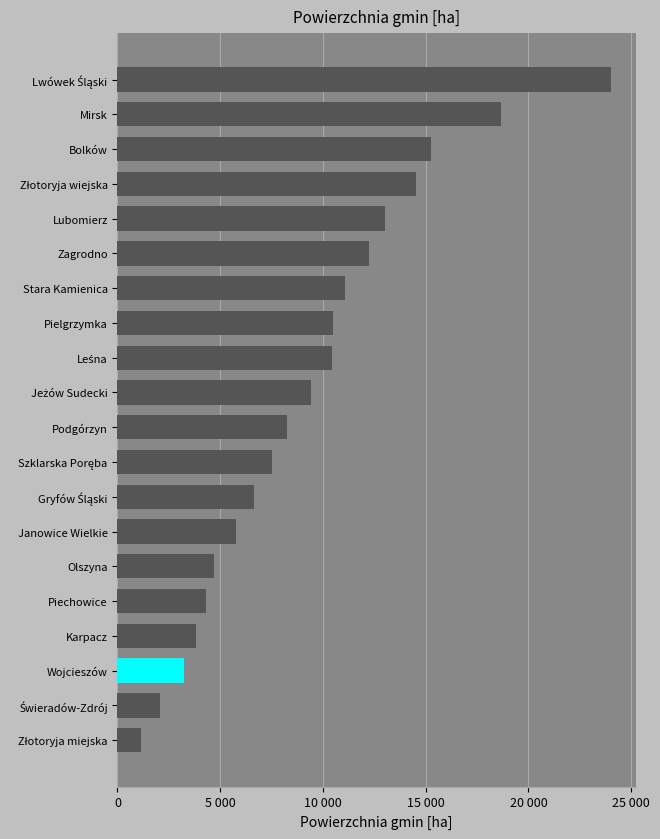

Does the chart contain any negative values?

No